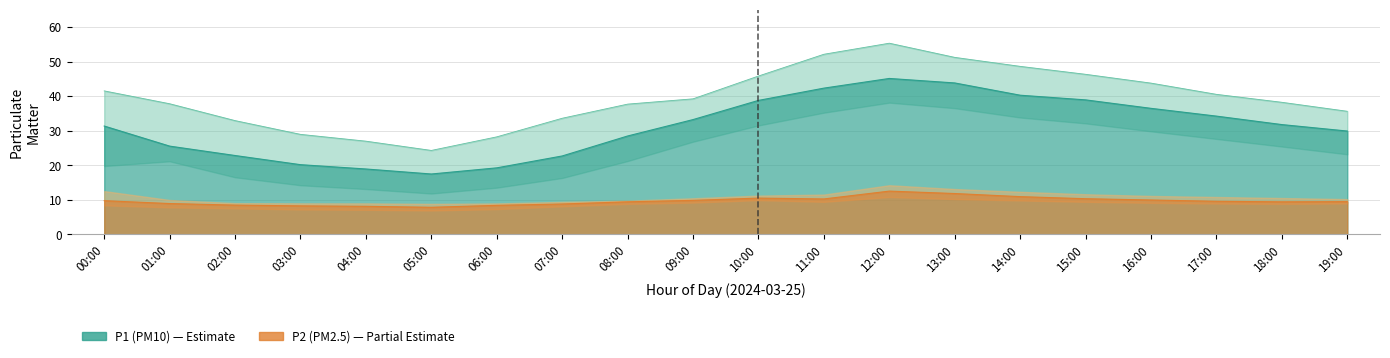

True or false: P1_upper has a value of 10.3 at 10:00.

False